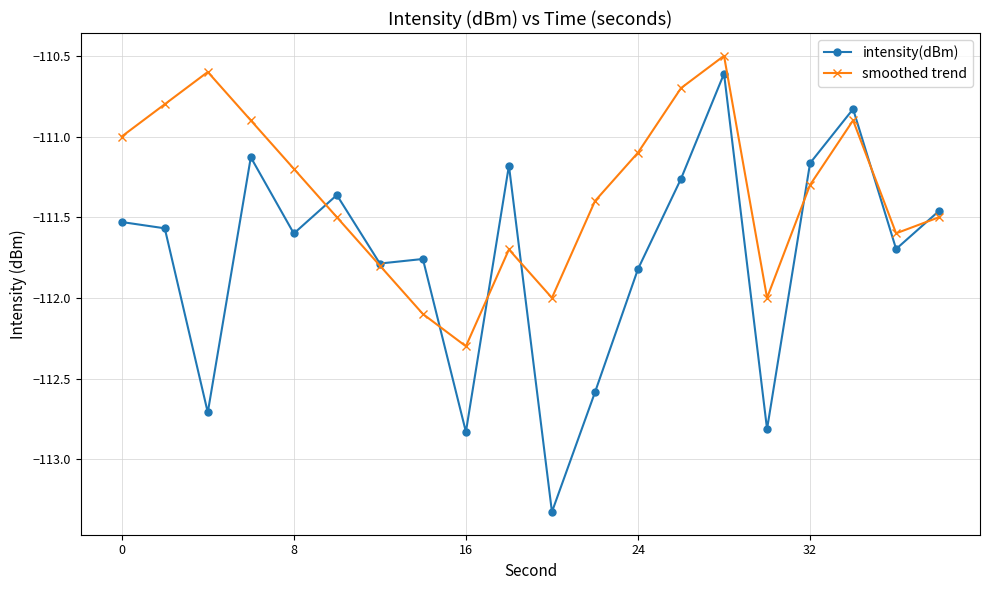

True or false: intensity(dBm) has more than 2 points higher than both neighbors.

True